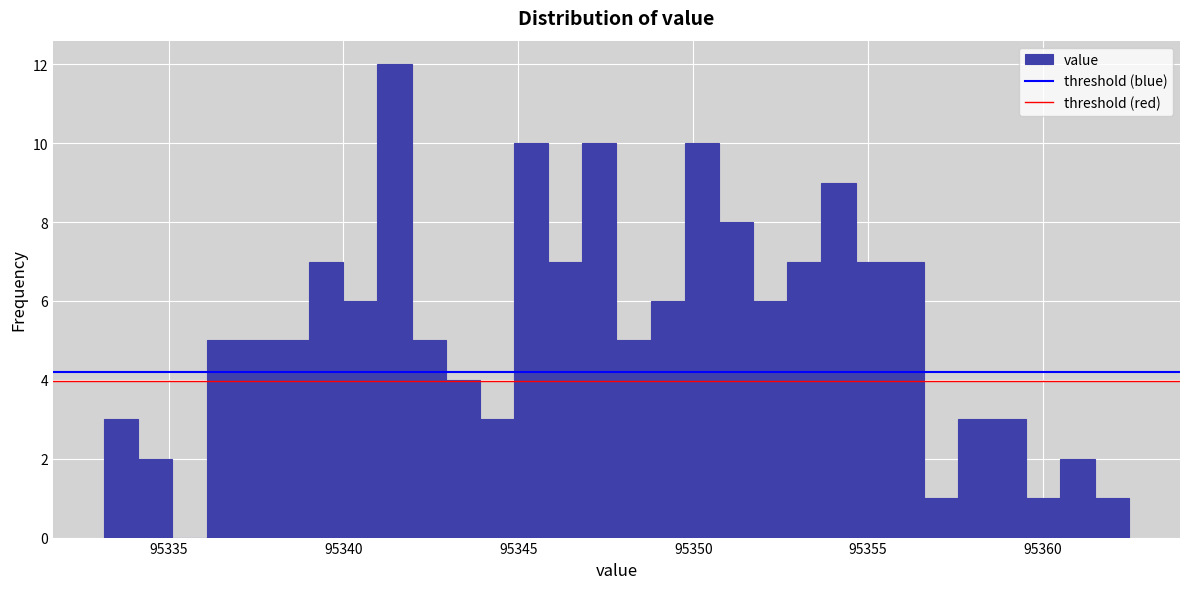

Read against the x-axis, roughly where is the centre of the tallest bar?

95341.5